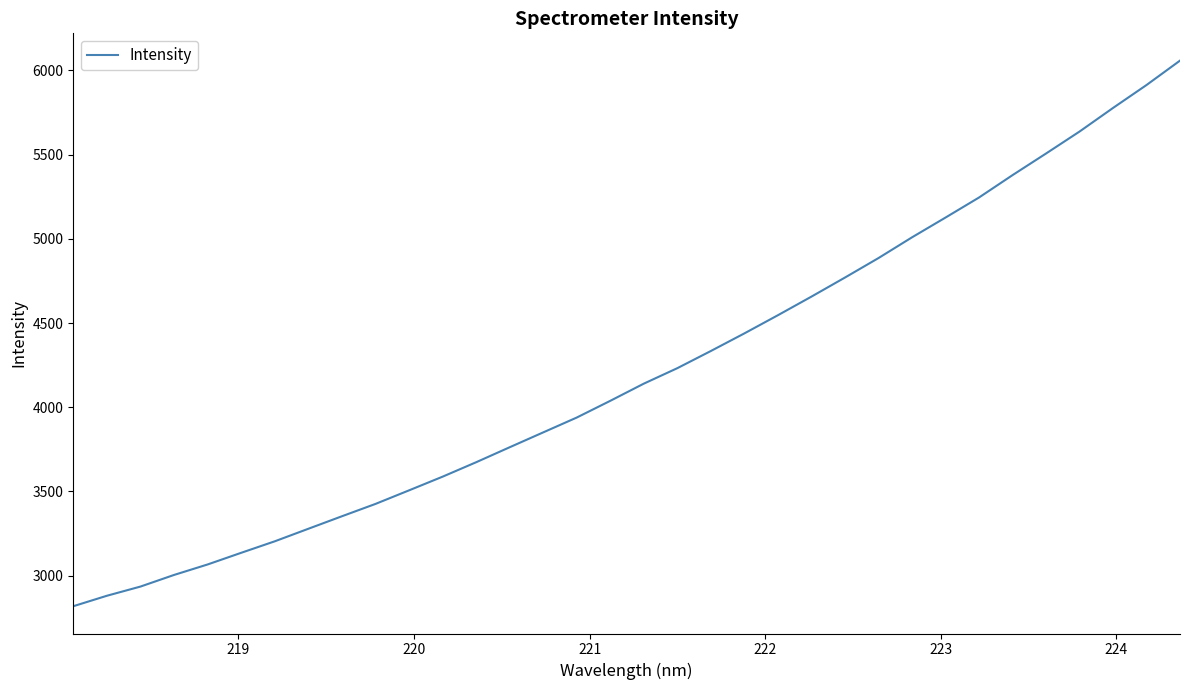

What is the minimum value shown in the chart?

2819.0